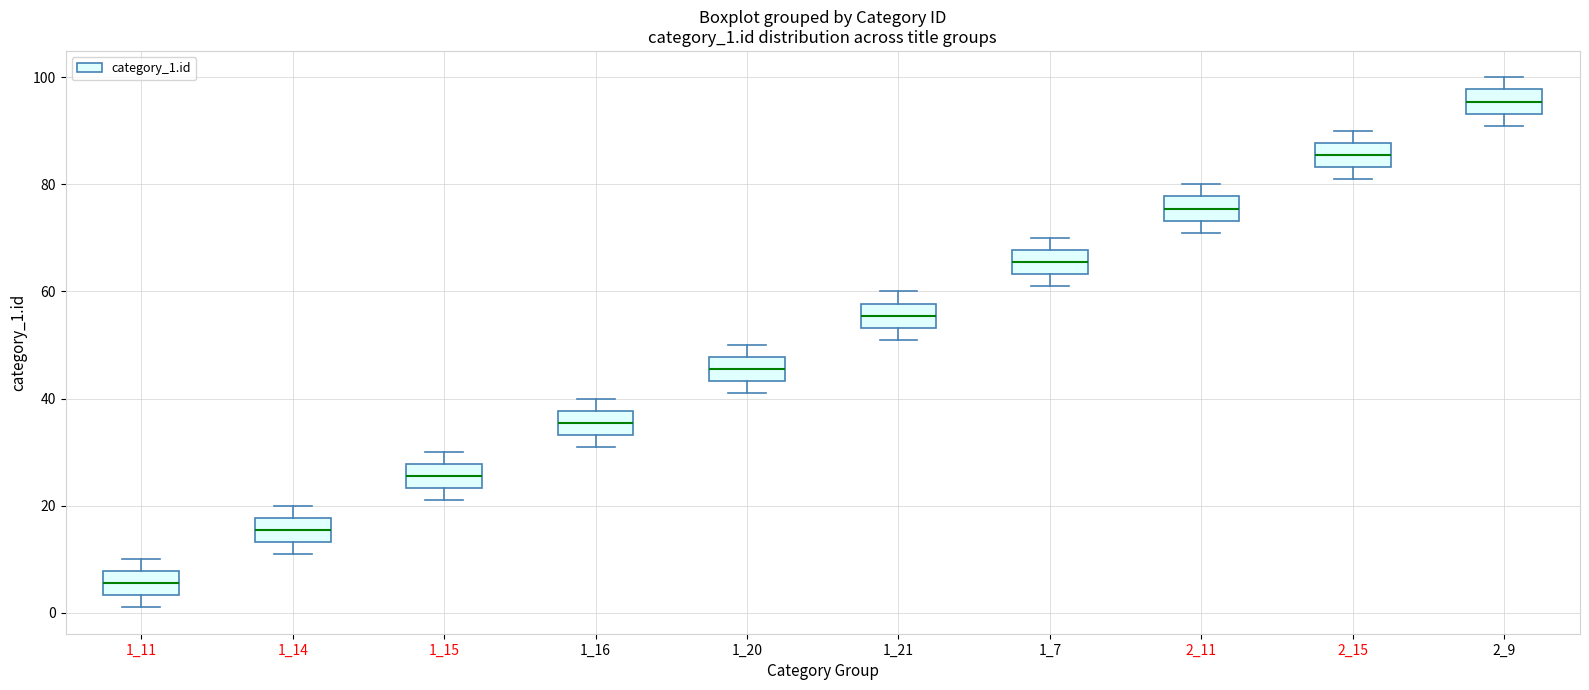

Reading left to right, read every box against the y-axis: the position of its median line, the range the box covers, and the ends of its whiskers. The values are not printed on the chart, so give them approximately, as read against the axis.

1_11: median 6, box 4 to 8, whiskers 2 to 10
1_14: median 16, box 14 to 18, whiskers 12 to 20
1_15: median 26, box 24 to 28, whiskers 22 to 30
1_16: median 36, box 34 to 38, whiskers 32 to 40
1_20: median 46, box 44 to 48, whiskers 42 to 50
1_21: median 56, box 54 to 58, whiskers 52 to 60
1_7: median 66, box 64 to 68, whiskers 62 to 70
2_11: median 76, box 74 to 78, whiskers 72 to 80
2_15: median 86, box 84 to 88, whiskers 82 to 90
2_9: median 96, box 94 to 98, whiskers 92 to 100